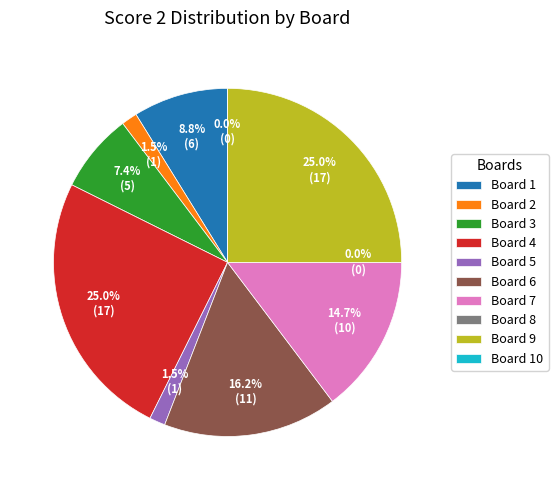

Combined, do Board 3 and Board 7 account for over 50%?

No